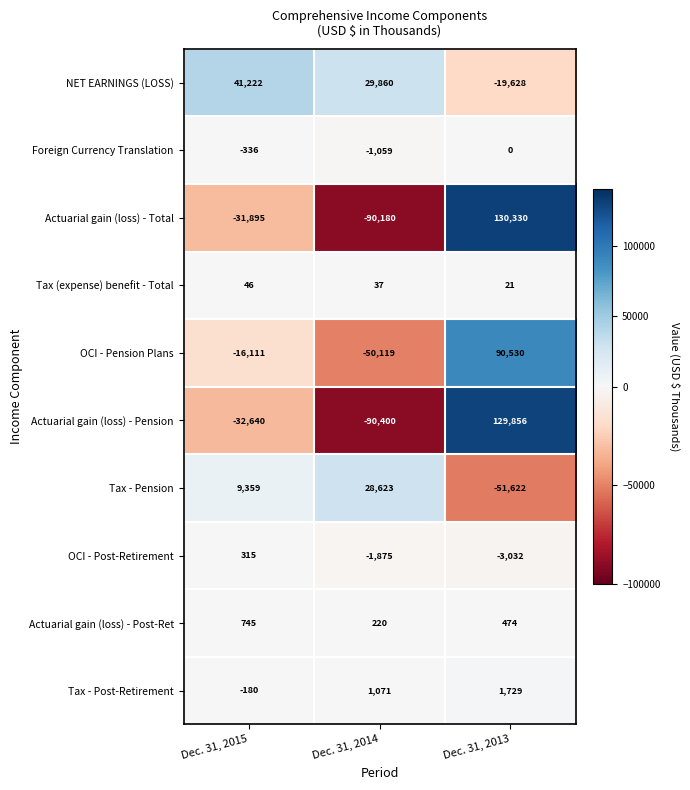

Which series changed the most between Dec. 31, 2014 and Dec. 31, 2013?

Actuarial gain (loss) - Total